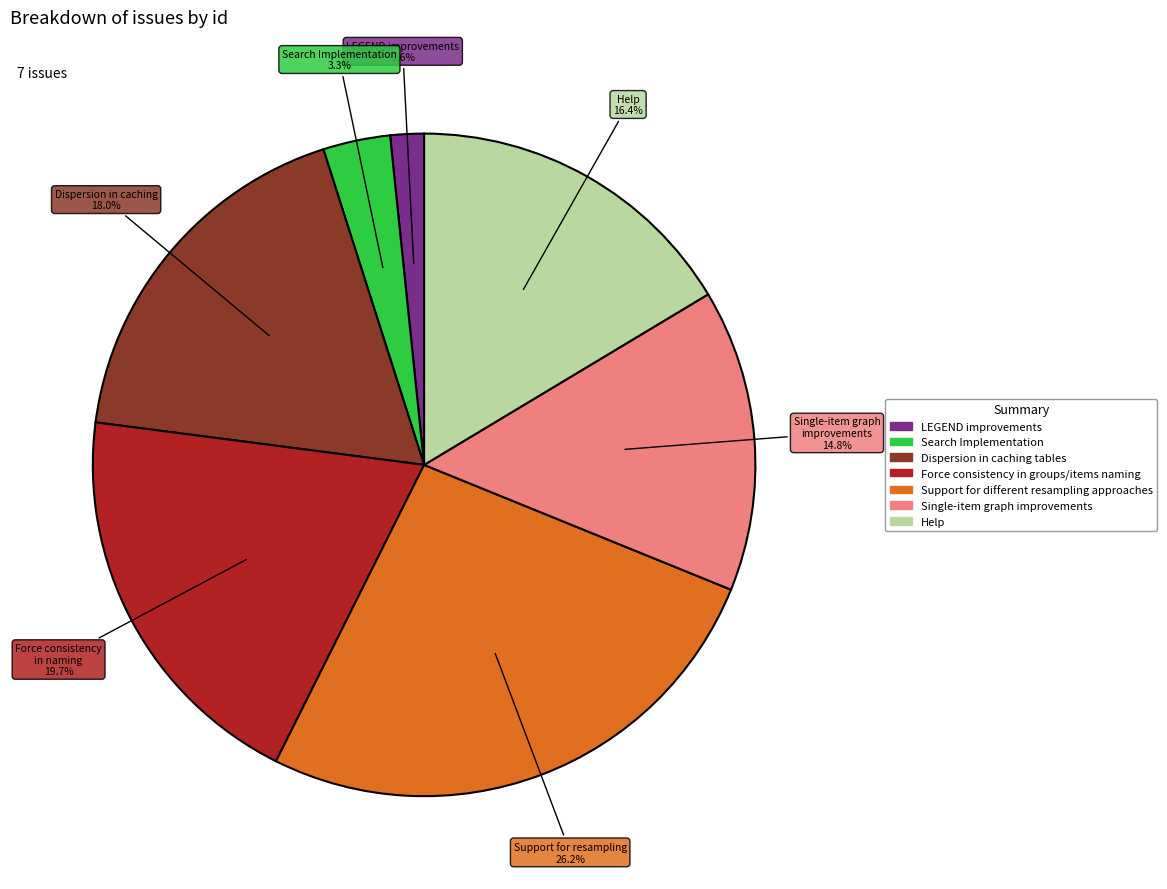

Is there any slice that represents more than half of the pie?

No